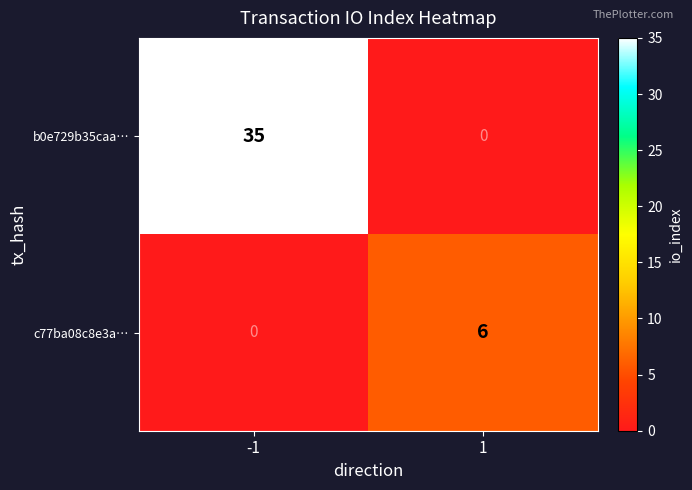

The value of b0e729b35caa… at -1 is 35. True or false?

True